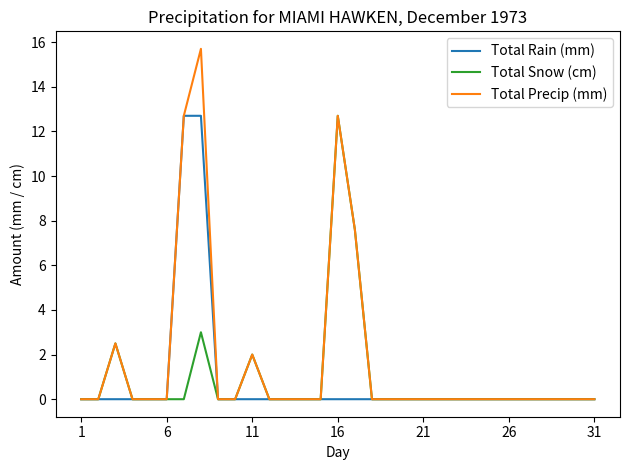

Reading left to right, list all the values displayed in this chart.

Total Rain (mm): 0.0	0.0	0.0	0.0	0.0	0.0	12.7	12.7	0.0	0.0	0.0	0.0	0.0	0.0	0.0	0.0	0.0	0.0	0.0	0.0	0.0	0.0	0.0	0.0	0.0	0.0	0.0	0.0	0.0	0.0	0.0
Total Snow (cm): 0.0	0.0	2.5	0.0	0.0	0.0	0.0	3.0	0.0	0.0	2.0	0.0	0.0	0.0	0.0	12.7	7.6	0.0	0.0	0.0	0.0	0.0	0.0	0.0	0.0	0.0	0.0	0.0	0.0	0.0	0.0
Total Precip (mm): 0.0	0.0	2.5	0.0	0.0	0.0	12.7	15.7	0.0	0.0	2.0	0.0	0.0	0.0	0.0	12.7	7.6	0.0	0.0	0.0	0.0	0.0	0.0	0.0	0.0	0.0	0.0	0.0	0.0	0.0	0.0